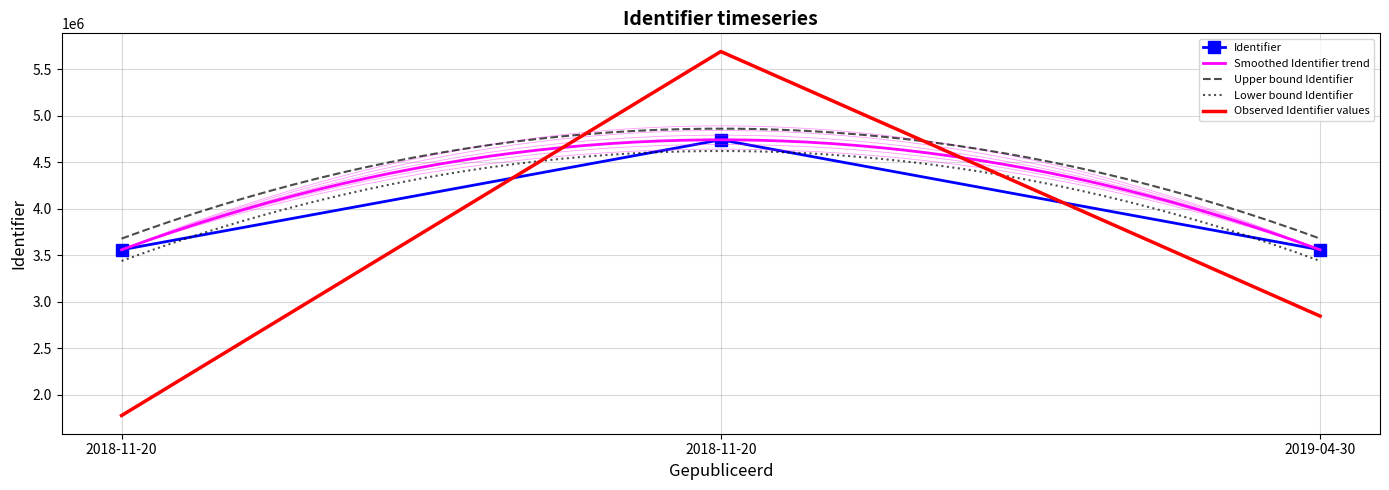

What is the label of the 1st point from the left?

2018-11-20